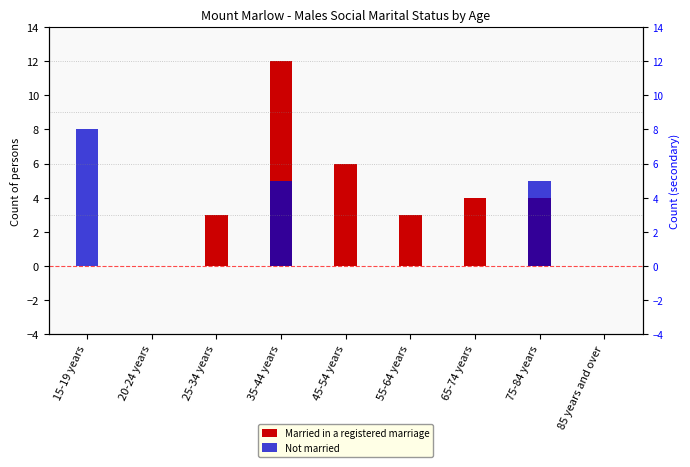

Which category has the lowest value across all series?

15-19 years